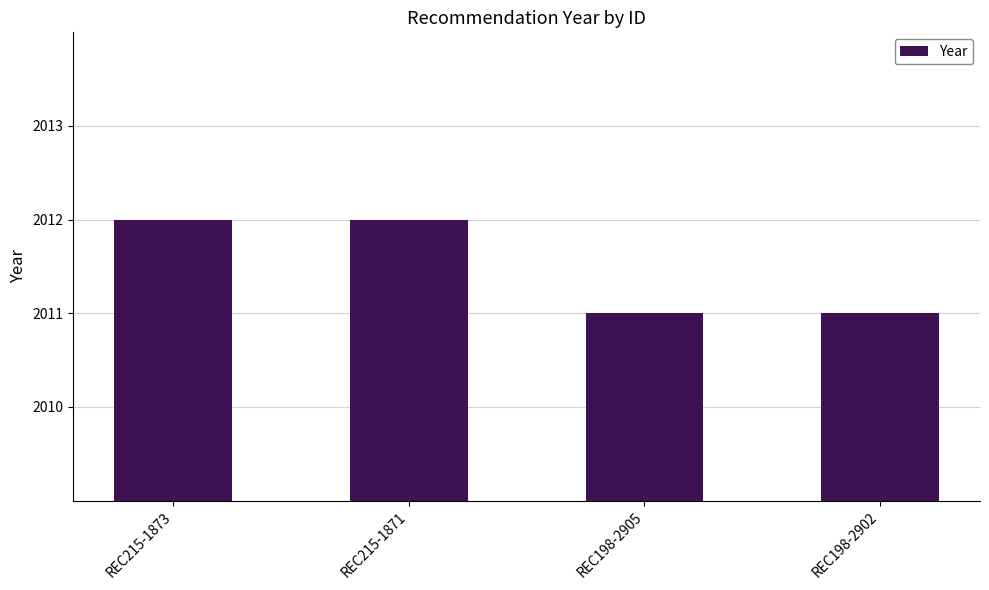

Approximately how many times larger is the value at REC198-2902 compared to REC215-1871?

1.0